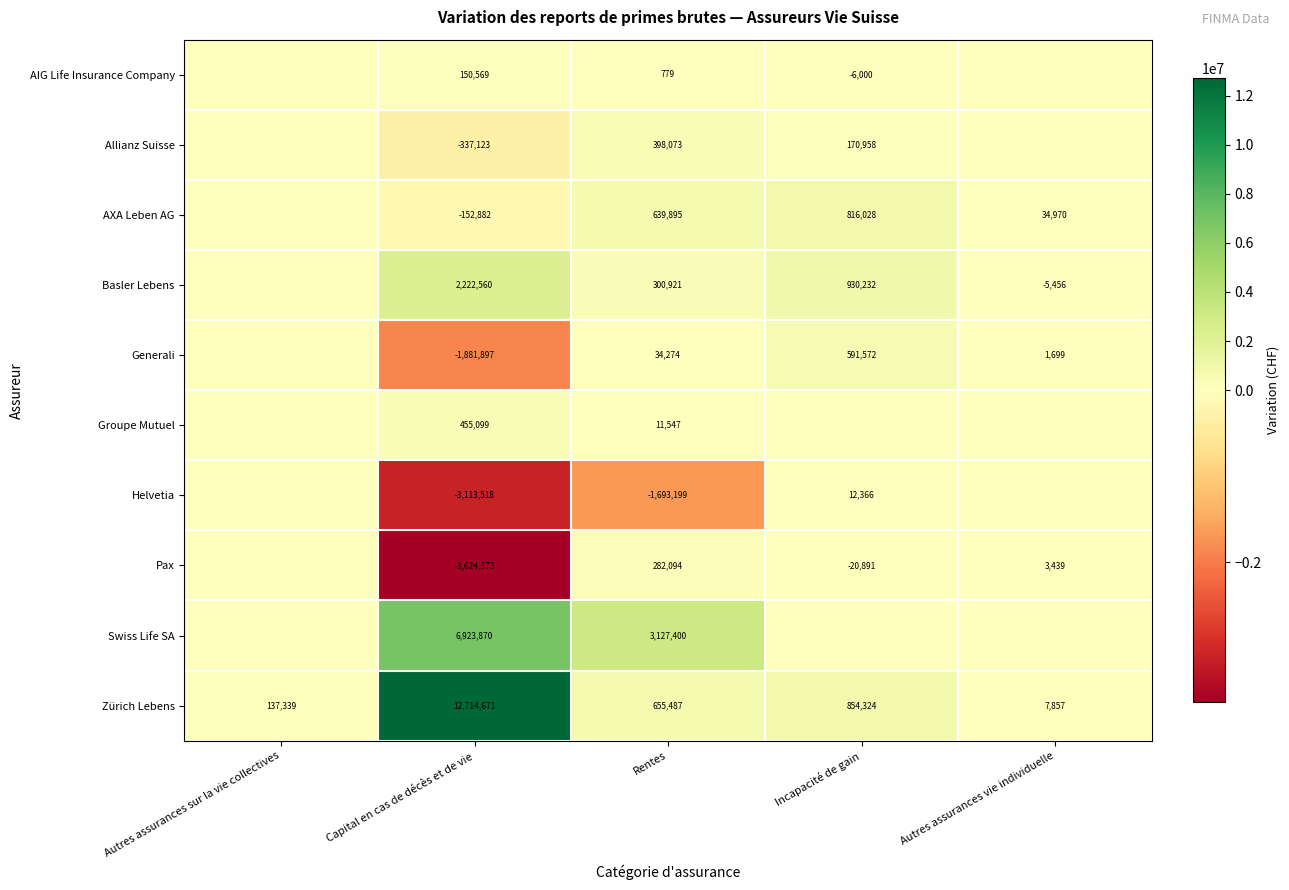

The Zürich Lebens series shows 1463049 at Incapacité de gain. True or false?

False